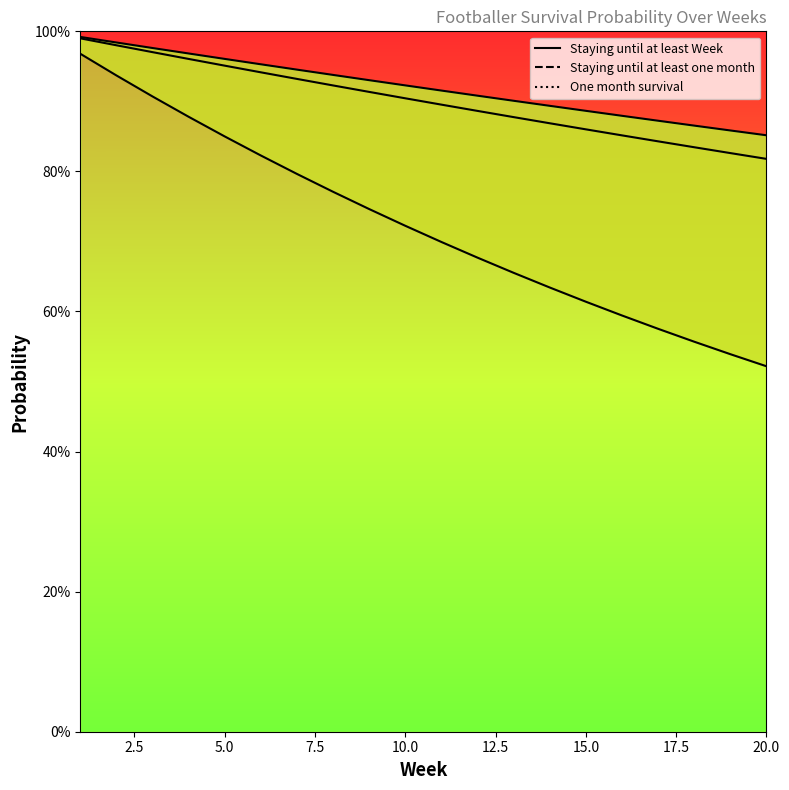

What is the sum of the One month survival values at 19 and 14?

1.7